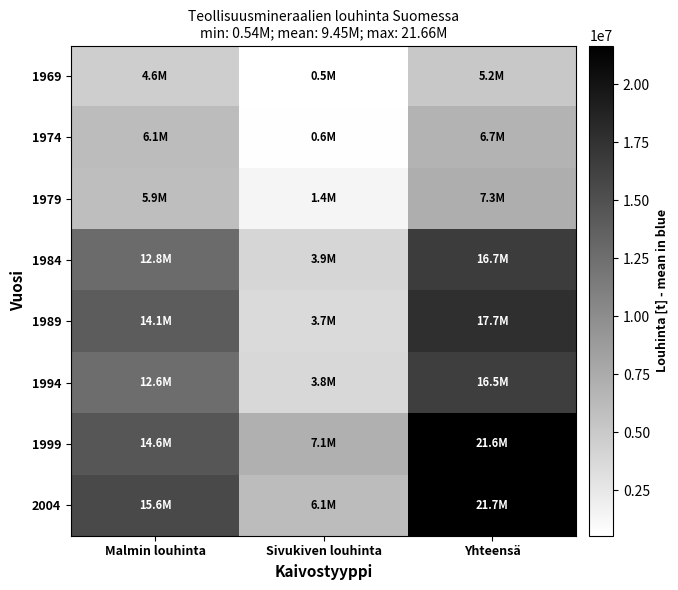

Which series changed the most between Malmin louhinta and Sivukiven louhinta?

1989